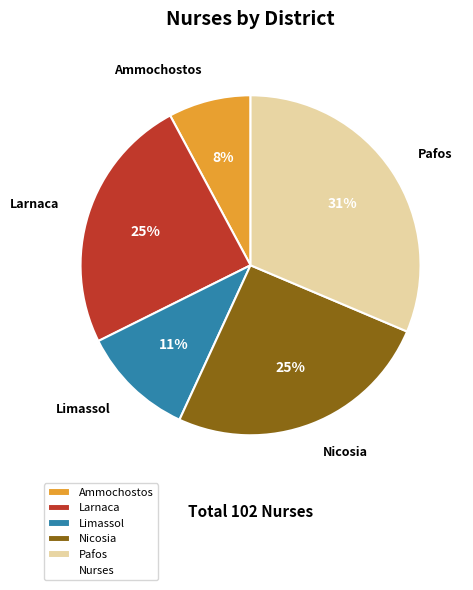

Which slice is the largest?

Pafos